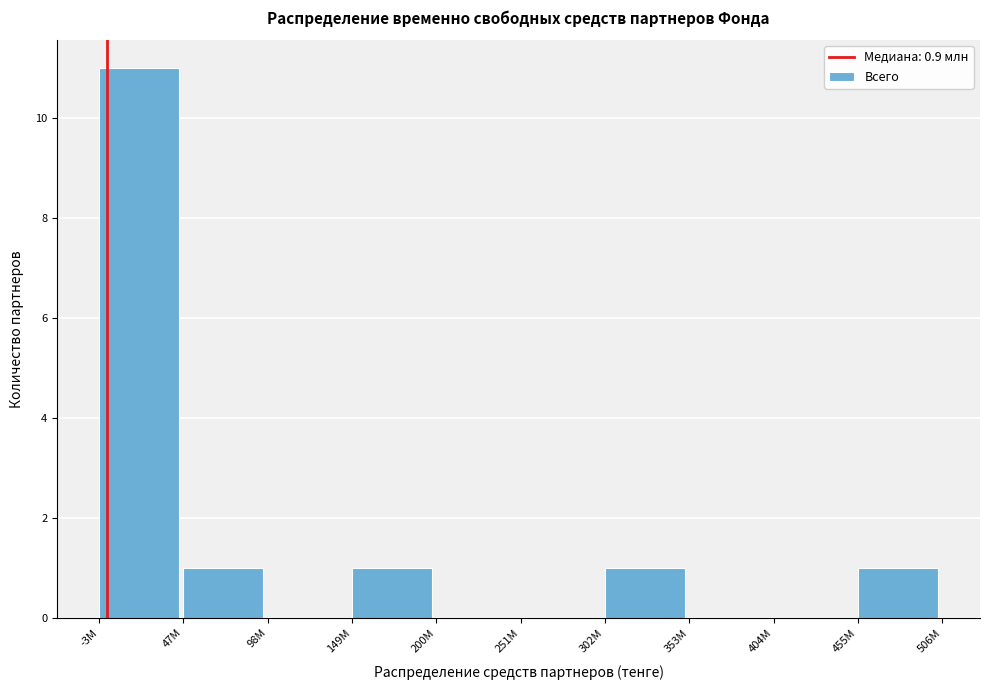

Reading left to right, extract all data points from this chart.

-3M=11	47M=1	98M=0	149M=1	200M=0	251M=0	302M=1	353M=0	404M=0	455M=1